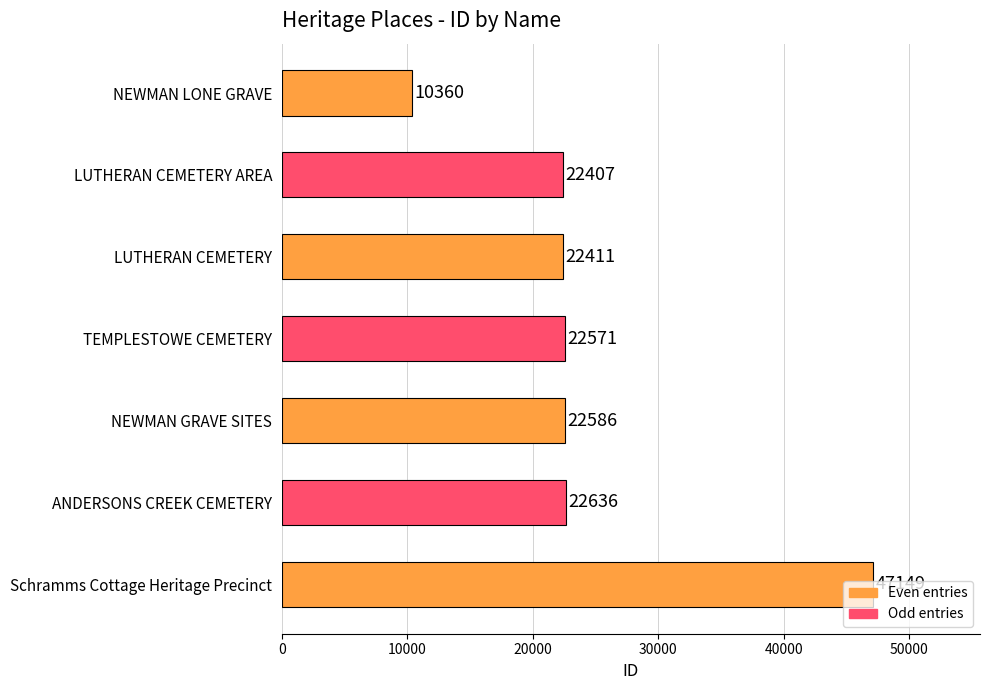

What is the difference between the maximum and second lowest values?

24742